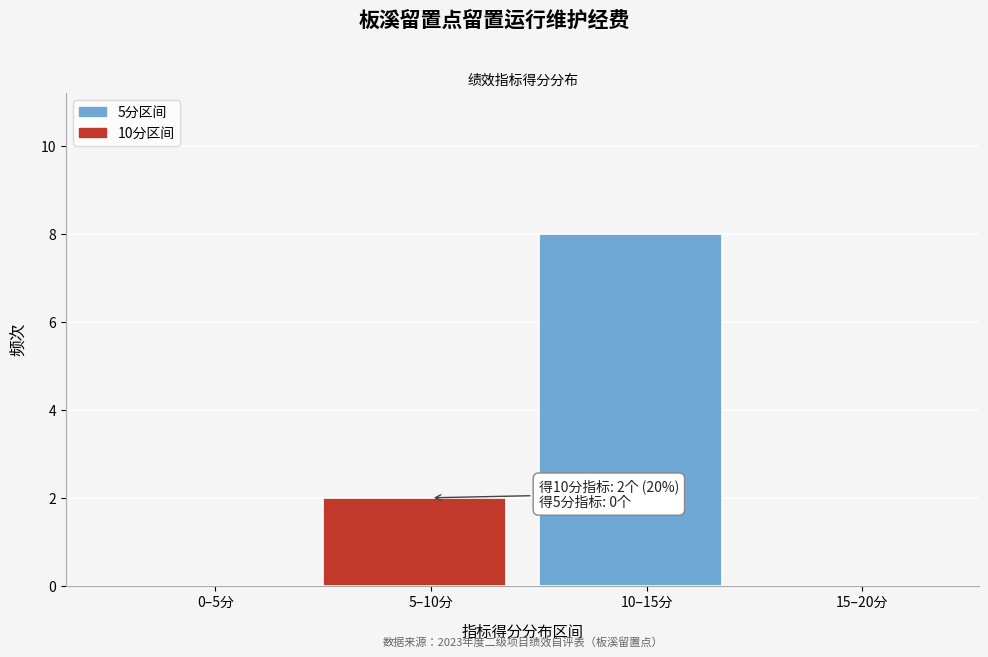

Reading left to right, transcribe all the data shown in this chart.

0–5分=0	5–10分=2	10–15分=8	15–20分=0